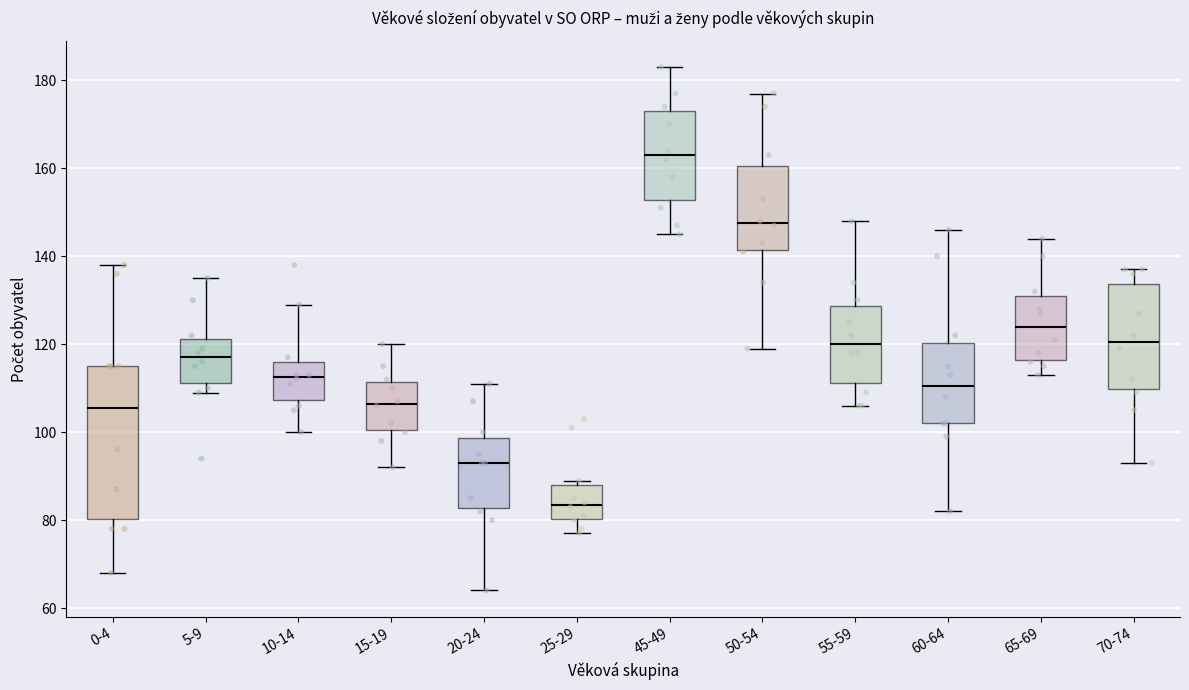

Comparing the boxes themselves (not the whiskers), which one is the tallest?

0-4